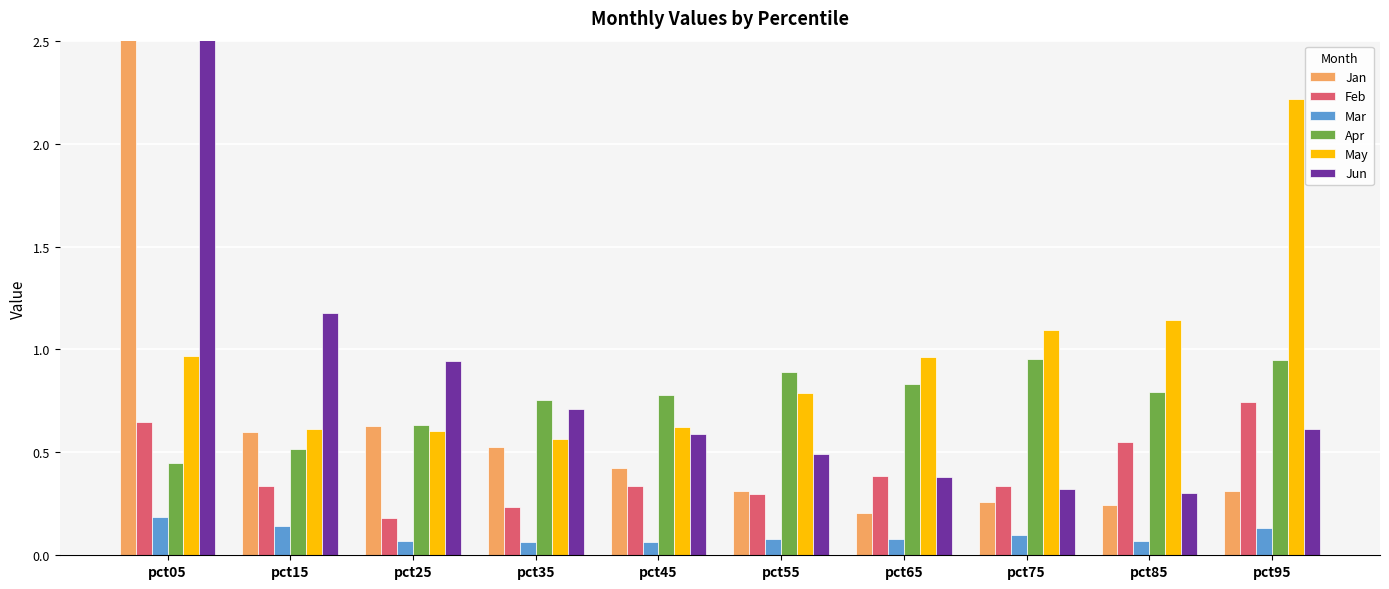

What is the sum of the Jun values at pct95 and pct65?

1.0